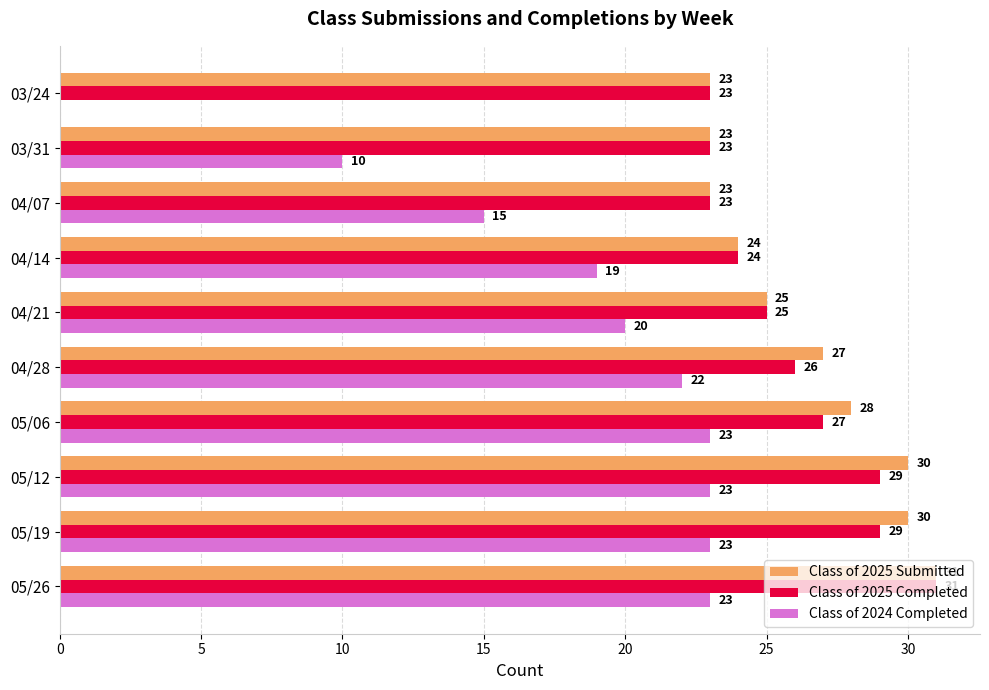

Count the number of data series in this chart.

3